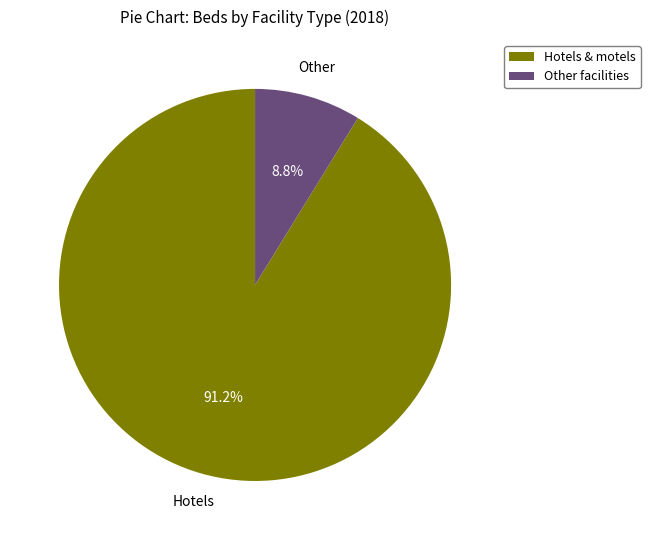

Which slice represents more than half of the pie?

Hotels & motels